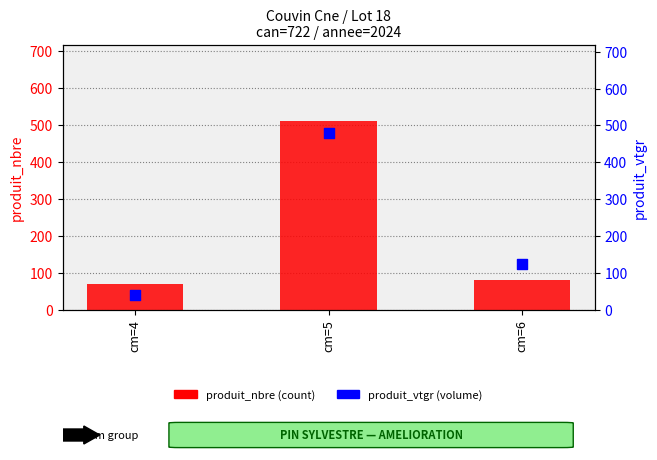

At which category is the sum across all series the highest?

cm=5